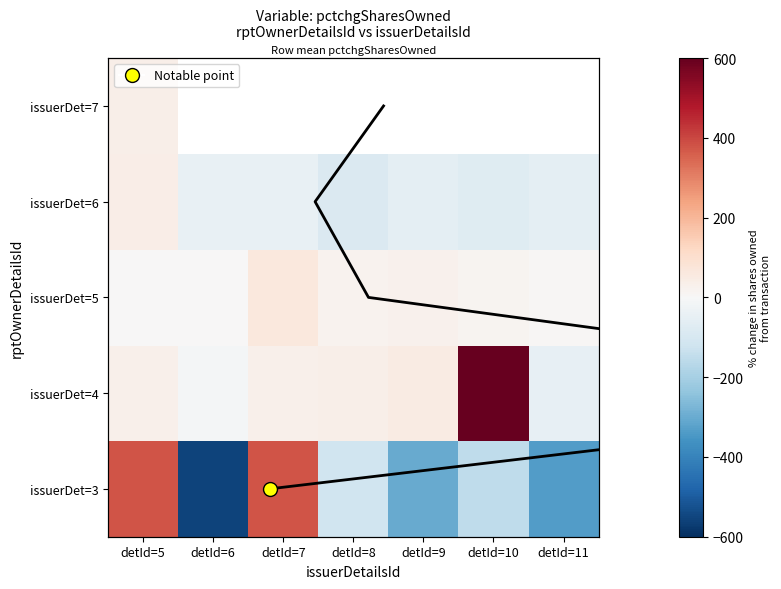

The 3 series shows -336 at detId=11. True or false?

True